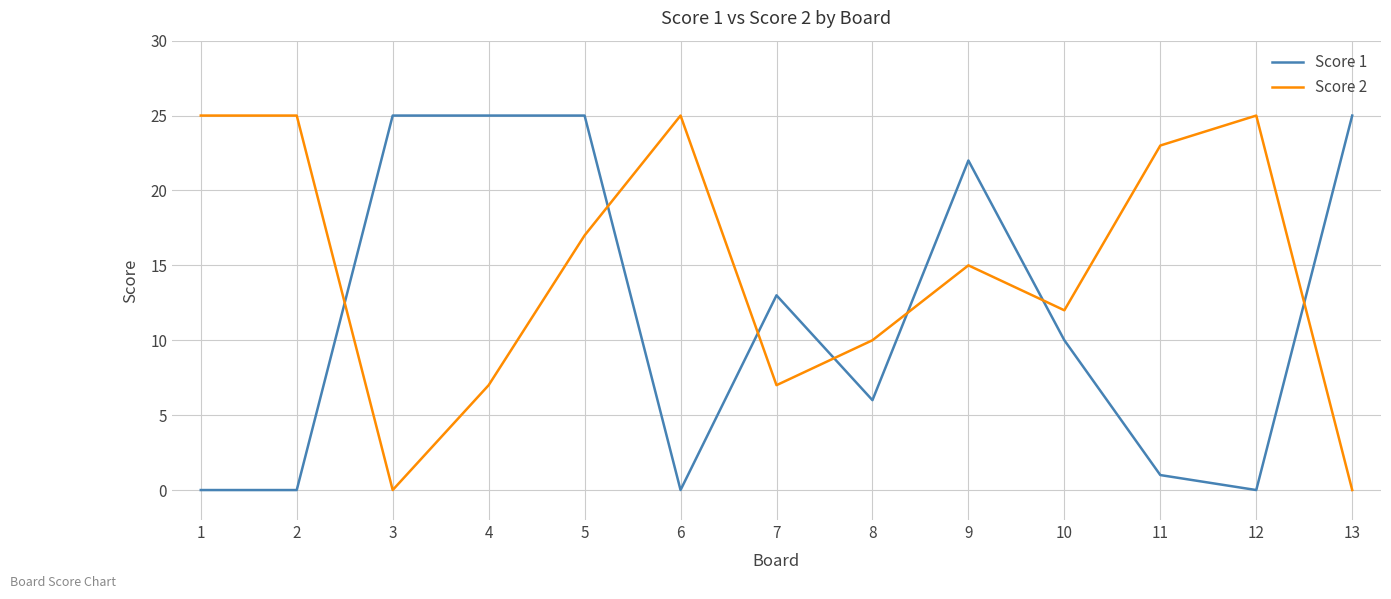

Between 9 and 10, which series saw the biggest shift?

Score 1